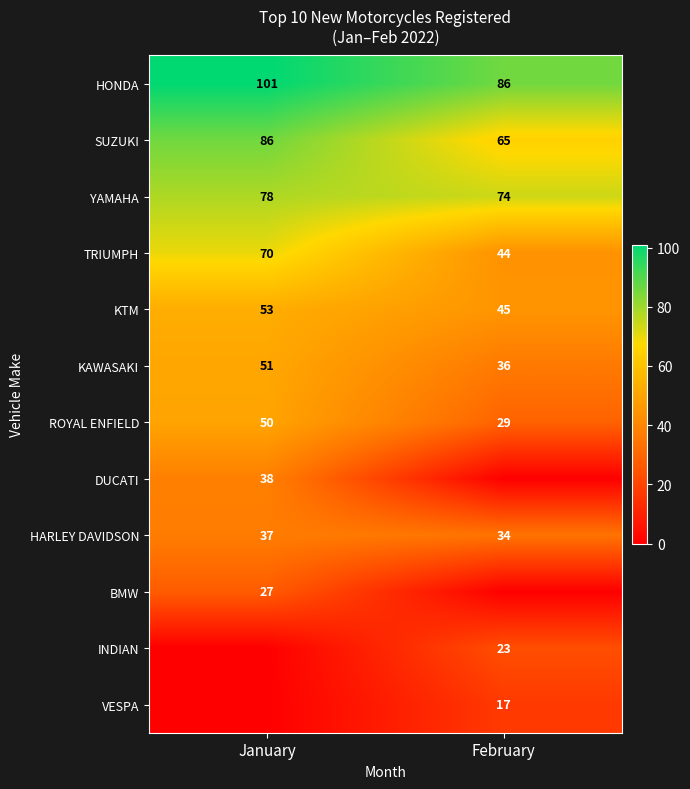

What is the maximum value shown in the chart?

101